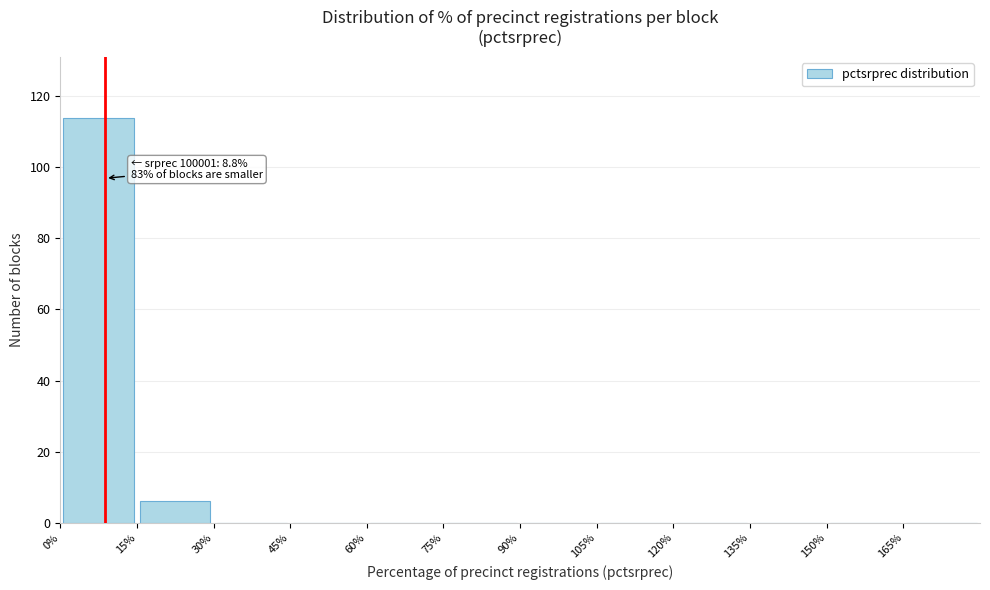

Over which range of the x-axis is the bar tallest?

0 to 15